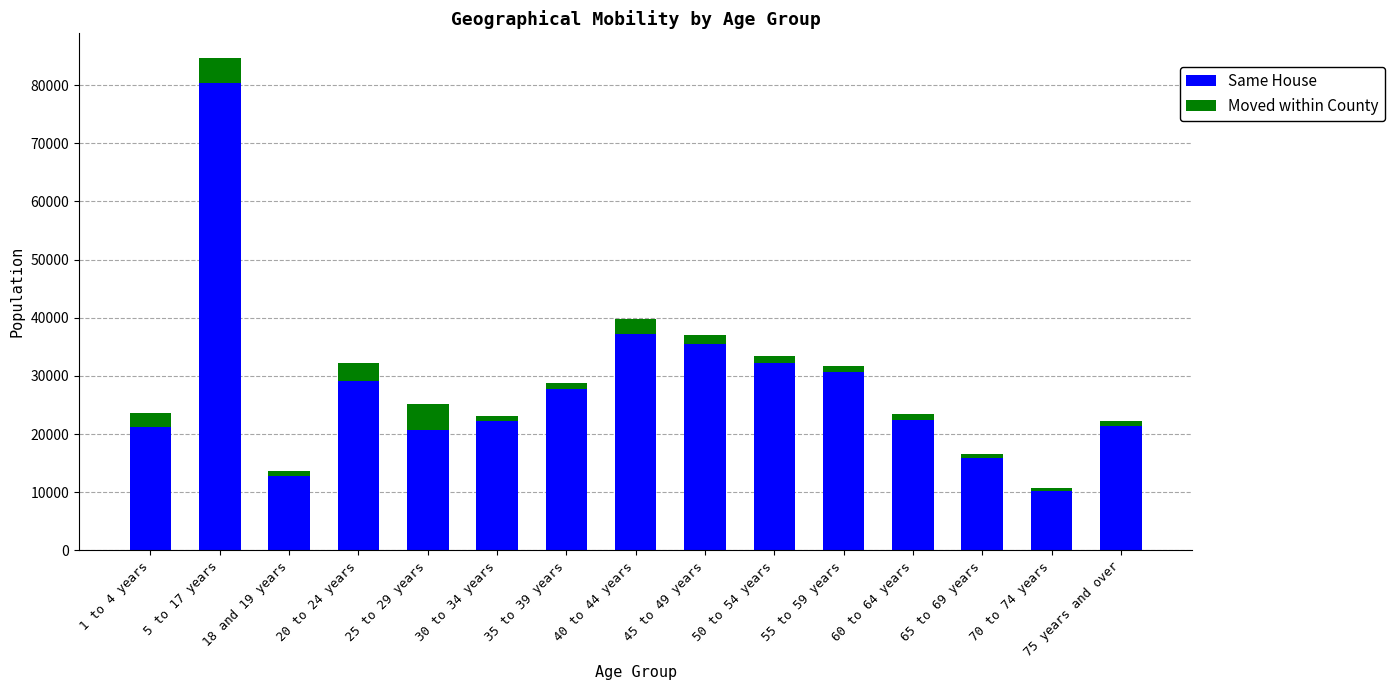

At which category is the sum across all series the highest?

5 to 17 years